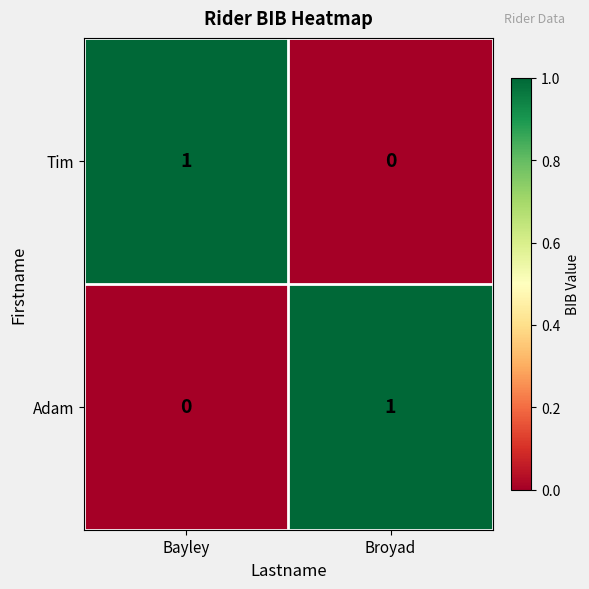

Where is Adam nearest to the value 0?

Bayley